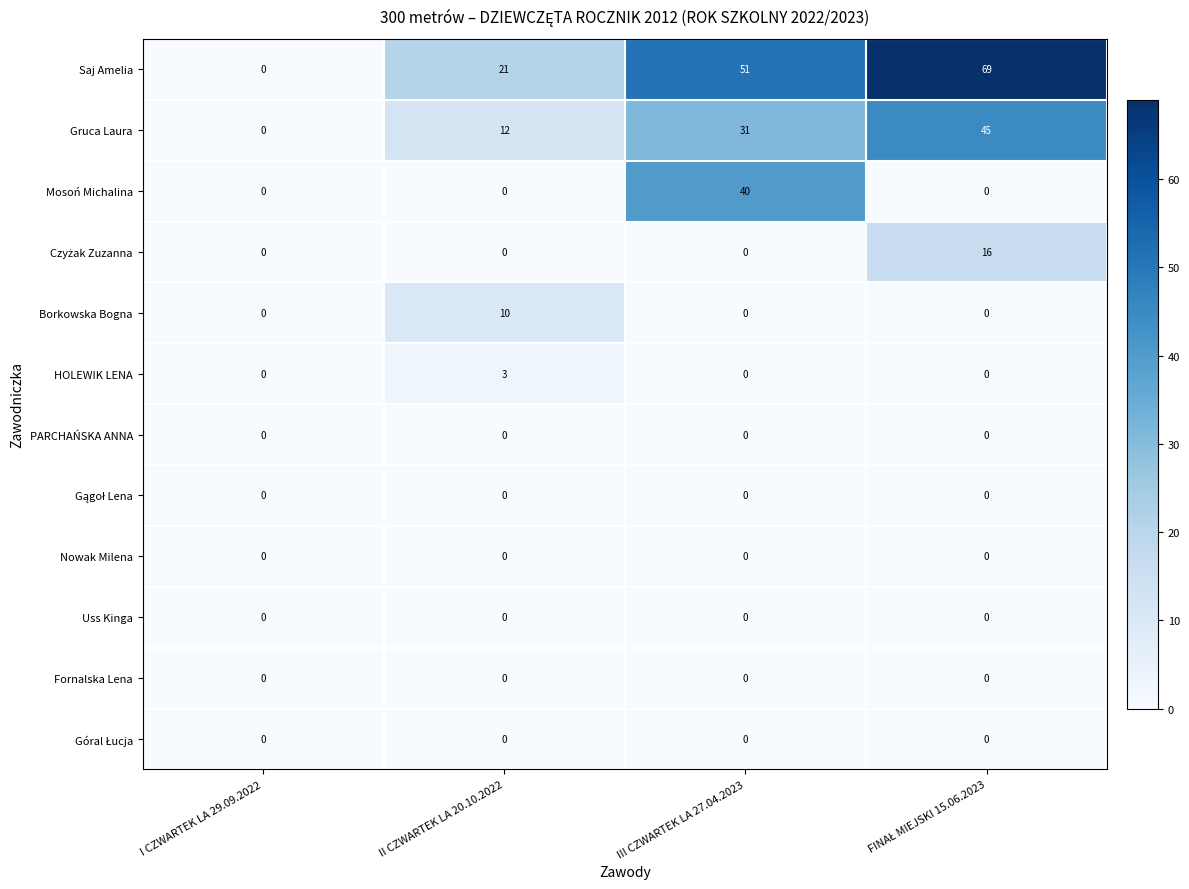

At how many categories does at least one series exceed 15?

3